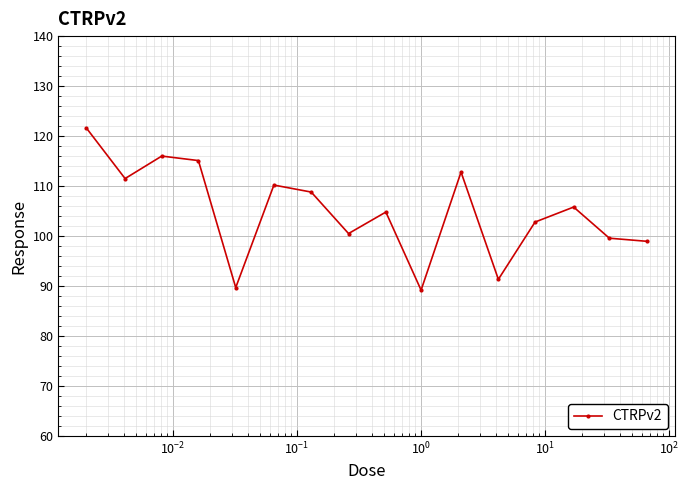

Reading left to right, extract all data points from this chart.

121.6	111.5	116.0	115.1	89.7	110.2	108.8	100.5	104.8	89.2	112.8	91.3	102.8	105.8	99.6	99.0